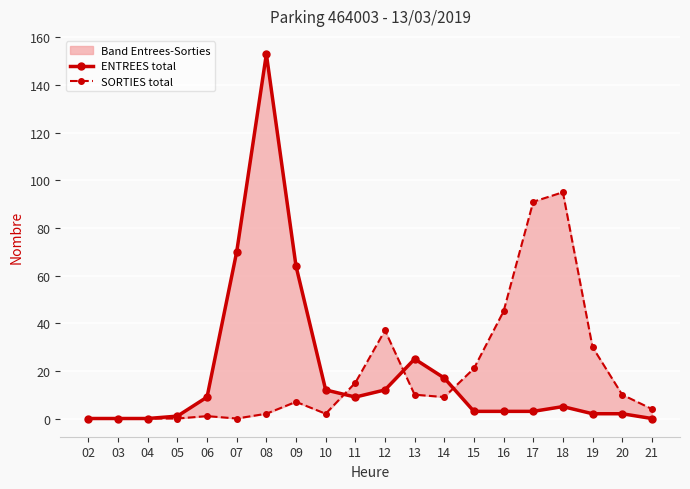

What is the total value across all series at 09?

71